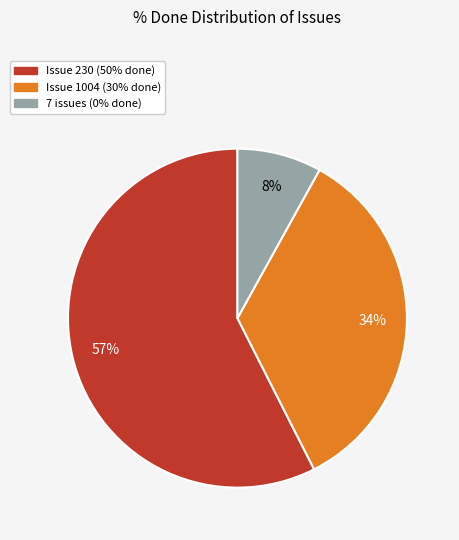

Which category has the biggest portion of the pie?

Issue 230 (50% done)